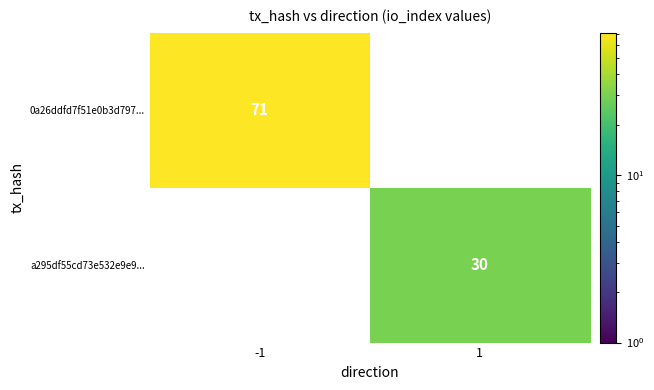

The value of a295df55cd73e532e9e9... at 1 is 30. True or false?

True